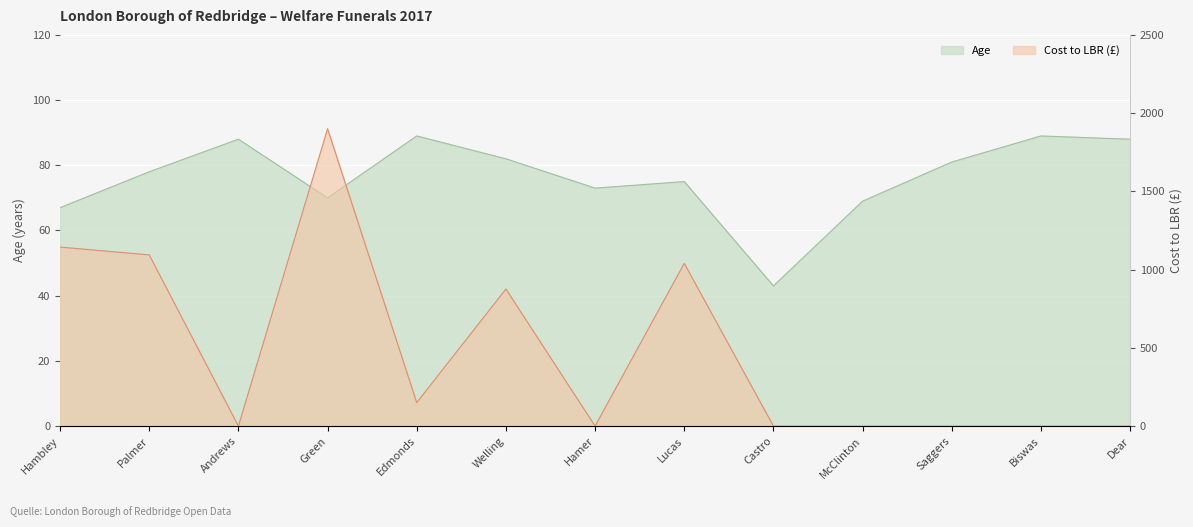

Is it true that Age equals 108 at Hamer?

False